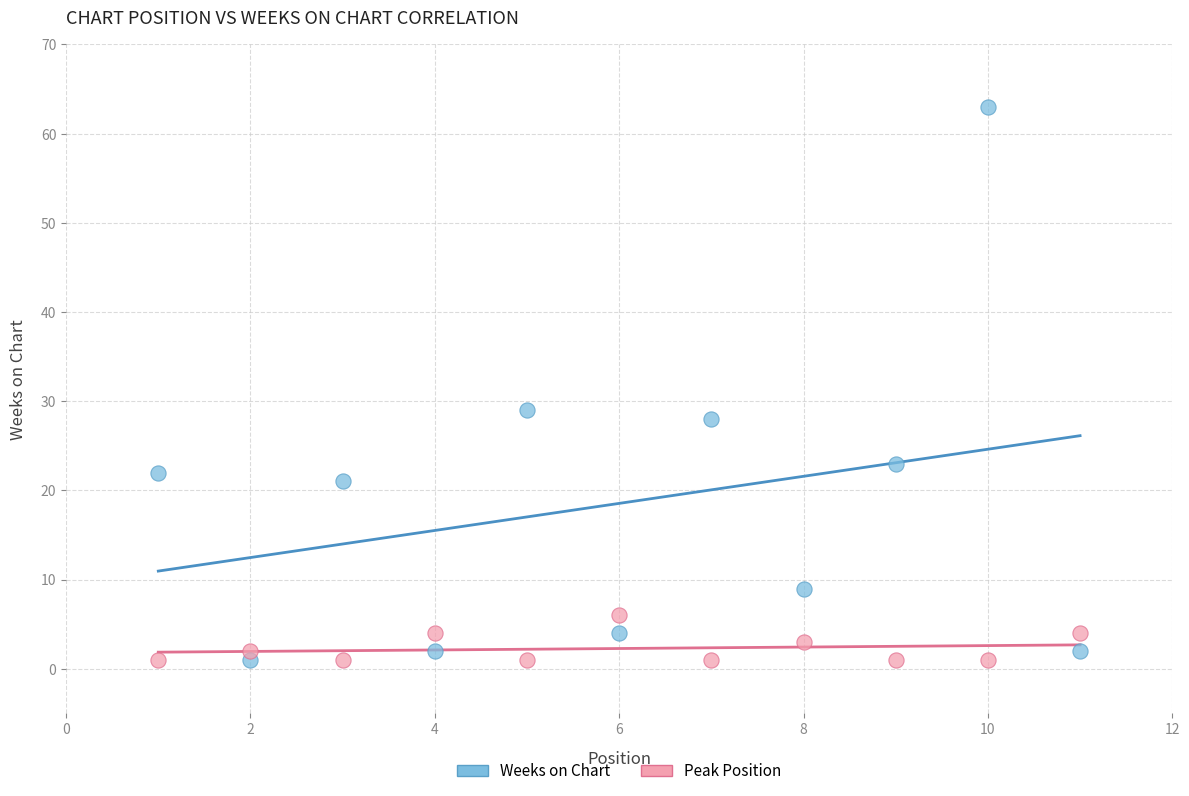

What are all the series names shown in the legend?

Weeks on Chart, Peak Position